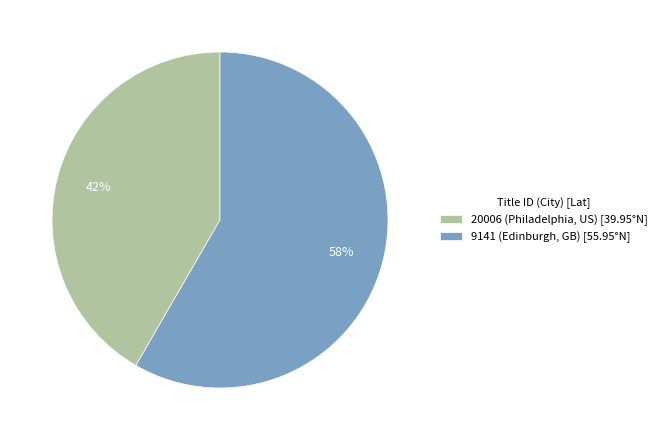

Count the number of slices in the pie.

2